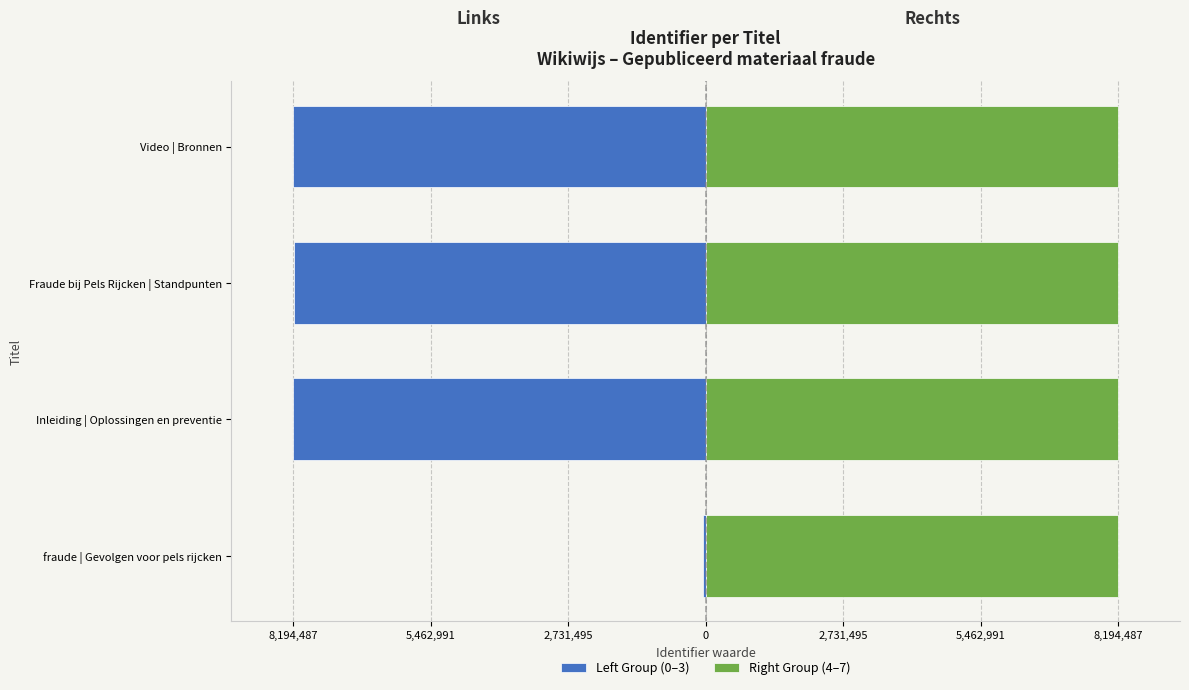

Between Inleiding | Oplossingen en preventie and Video | Bronnen, which is larger?

Inleiding | Oplossingen en preventie